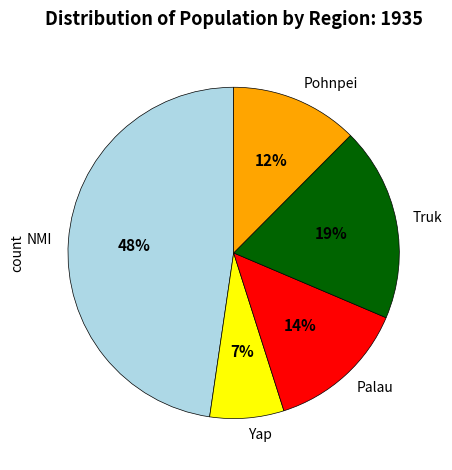

To the nearest percent, what percentage of the pie is NMI?

48%